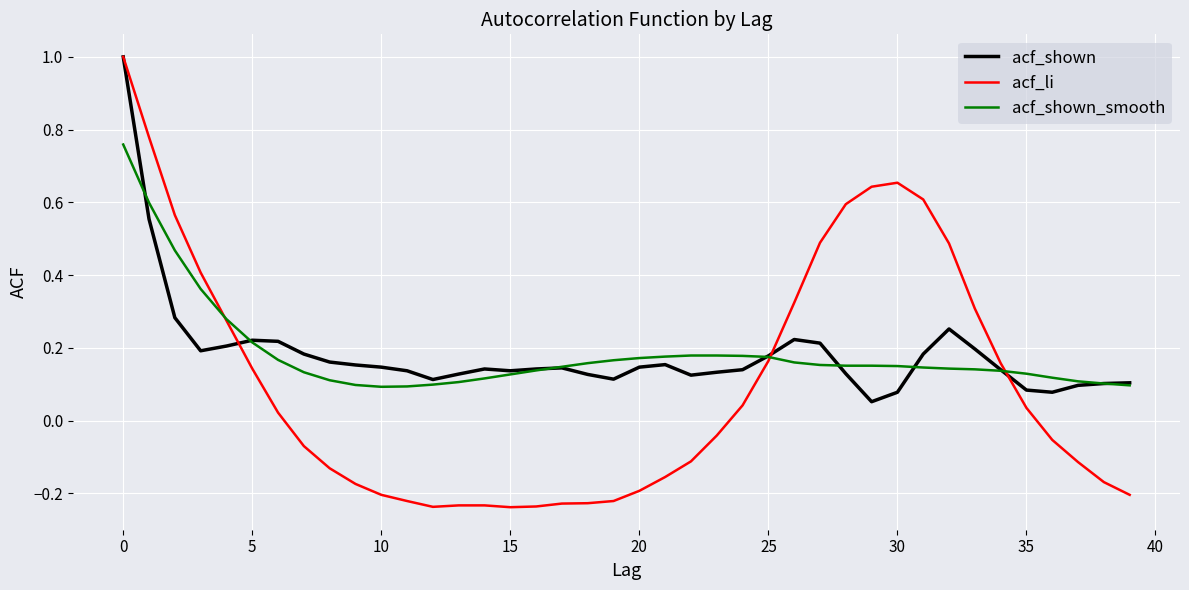

How many lines are shown in the chart?

3